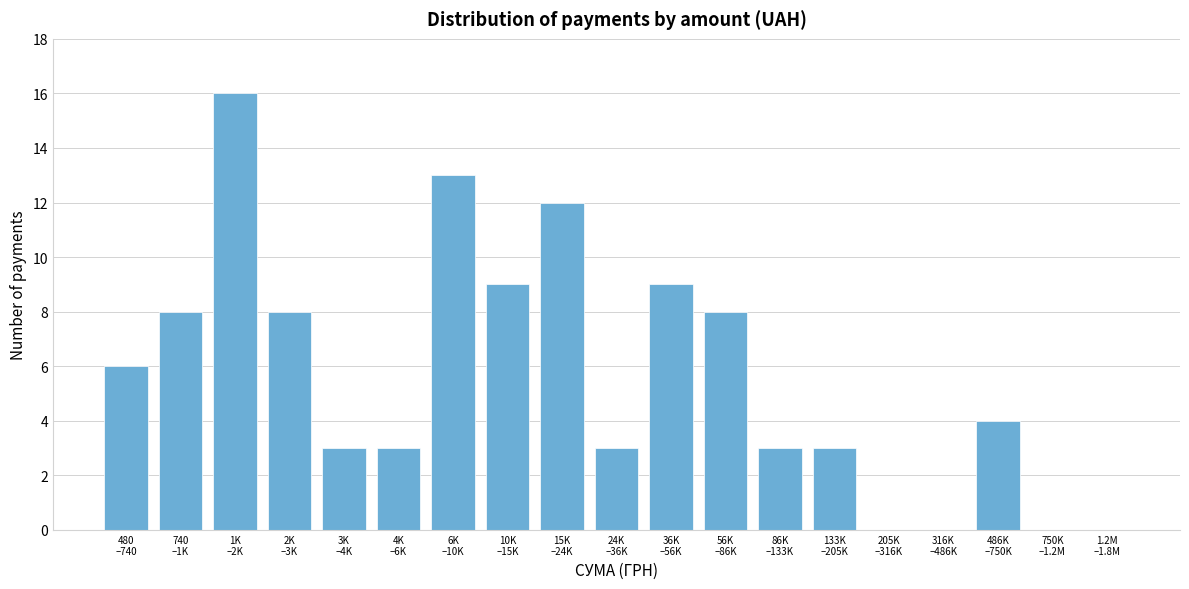

What is the maximum value shown in the chart?

16